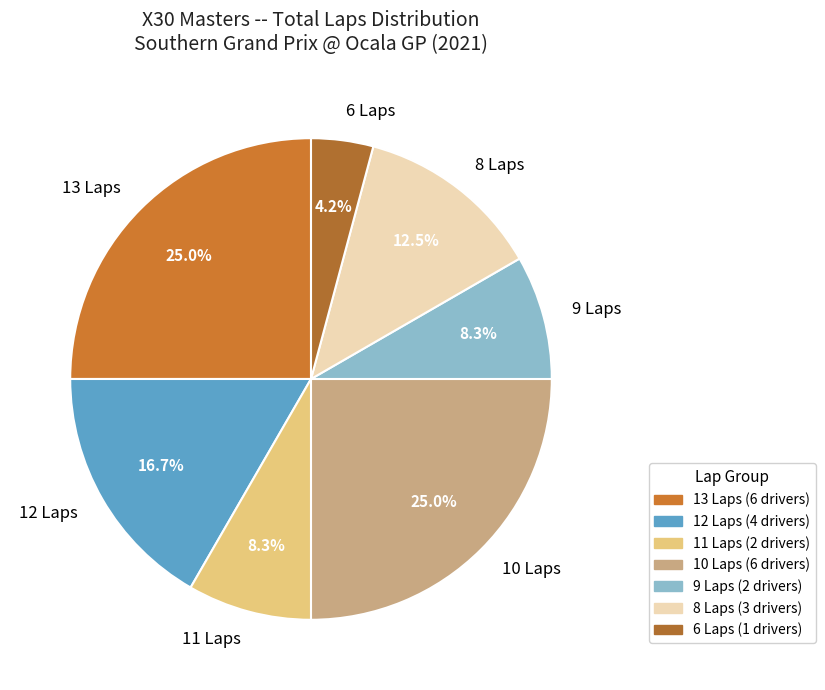

Which has a higher value, 10 Laps or 11 Laps?

10 Laps